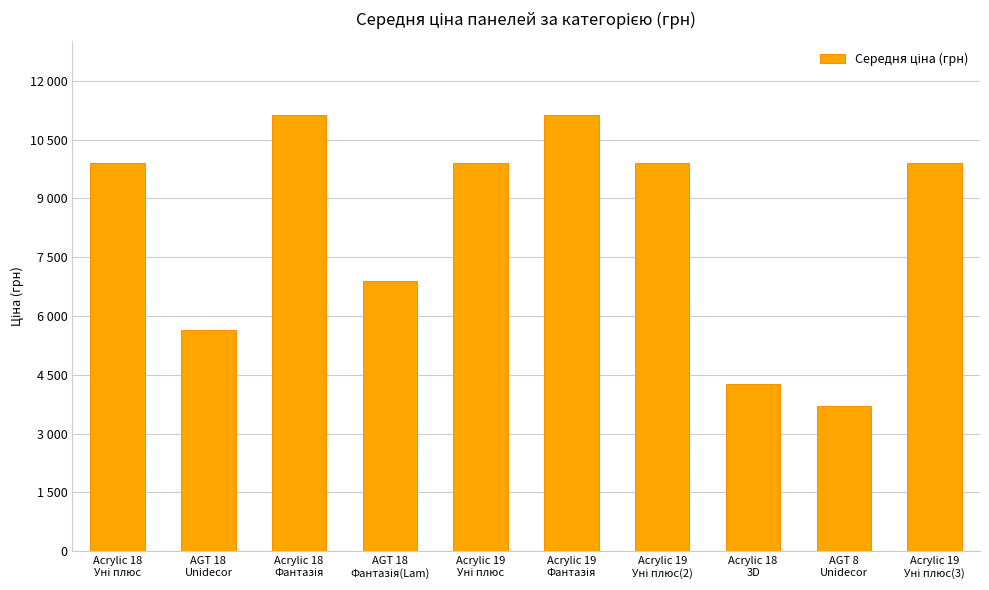

Reading right to left, extract all data points from this chart.

Acrylic 19
Уні плюс(3)=9908.5	AGT 8
Unidecor=3712.4	Acrylic 18
3D=4266.8	Acrylic 19
Уні плюс(2)=9908.5	Acrylic 19
Фантазія=11113.6	Acrylic 19
Уні плюс=9908.5	AGT 18
Фантазія(Lam)=6879.5	Acrylic 18
Фантазія=11113.6	AGT 18
Unidecor=5636.0	Acrylic 18
Уні плюс=9908.5